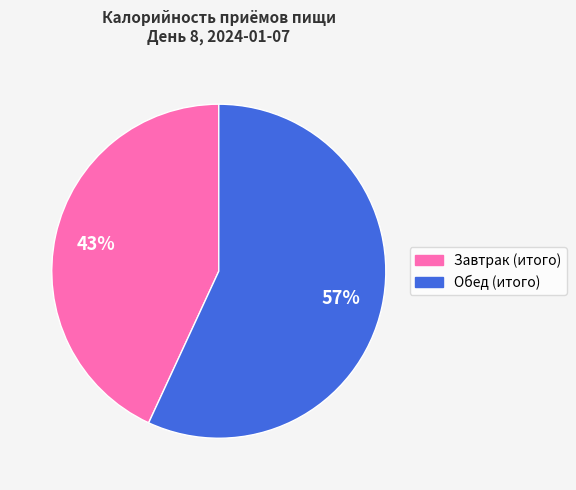

To the nearest percent, what is the difference between the largest and smallest slice percentages?

14%